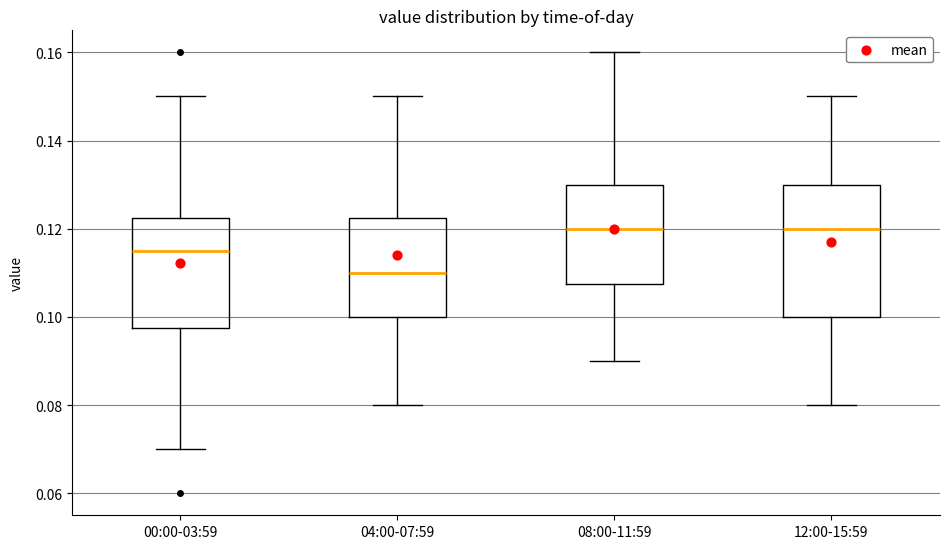

Which box is the tallest, from its lower edge to its upper edge?

12:00-15:59